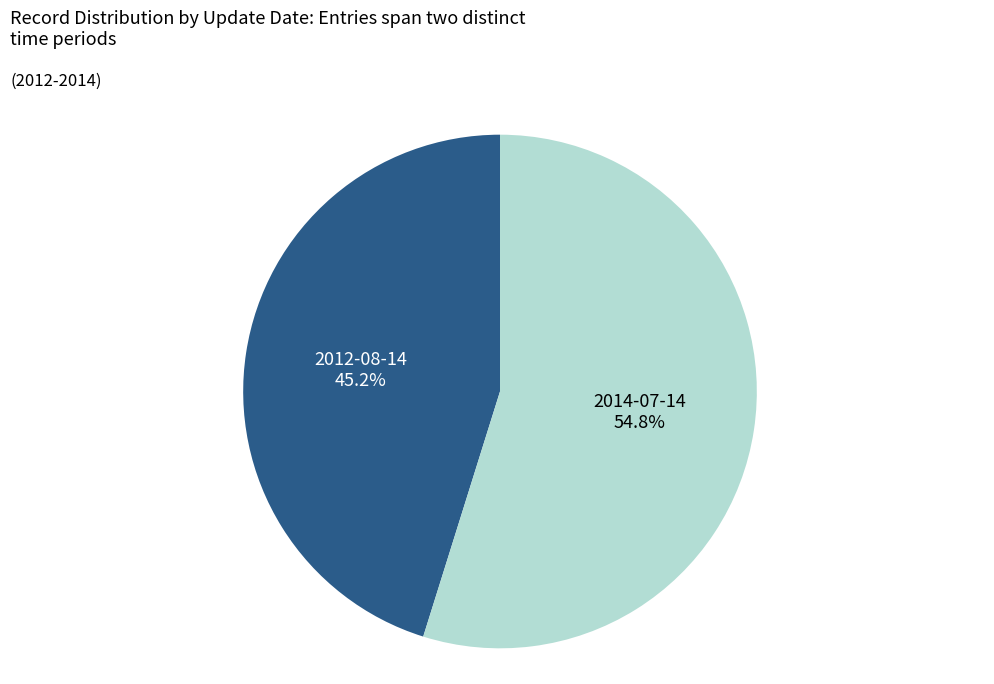

To the nearest percent, what is the difference between the largest and smallest slice percentages?

10%